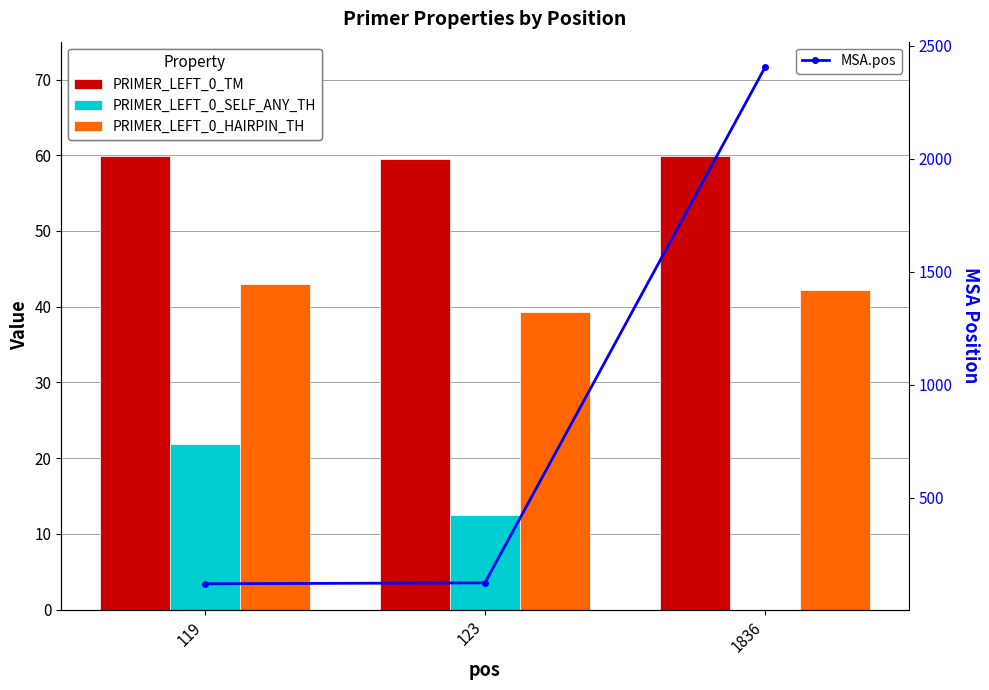

Which label corresponds to the smallest value in the chart?

1836